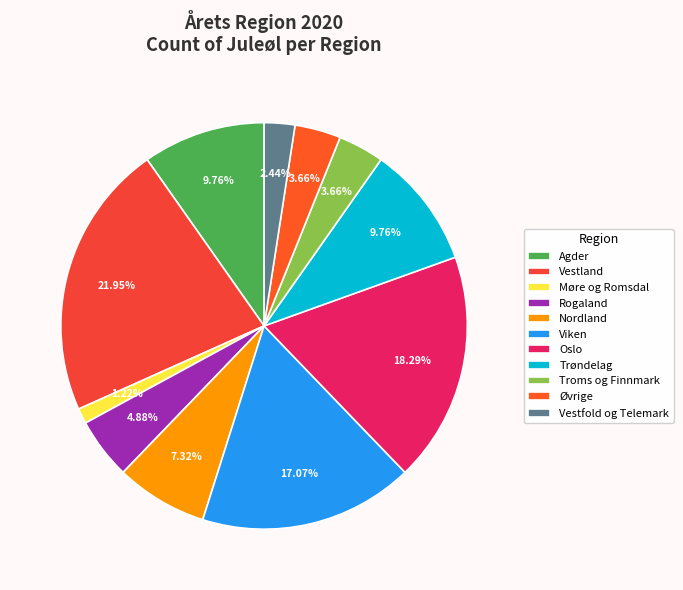

What portion of the pie excludes Vestland?

78.0%